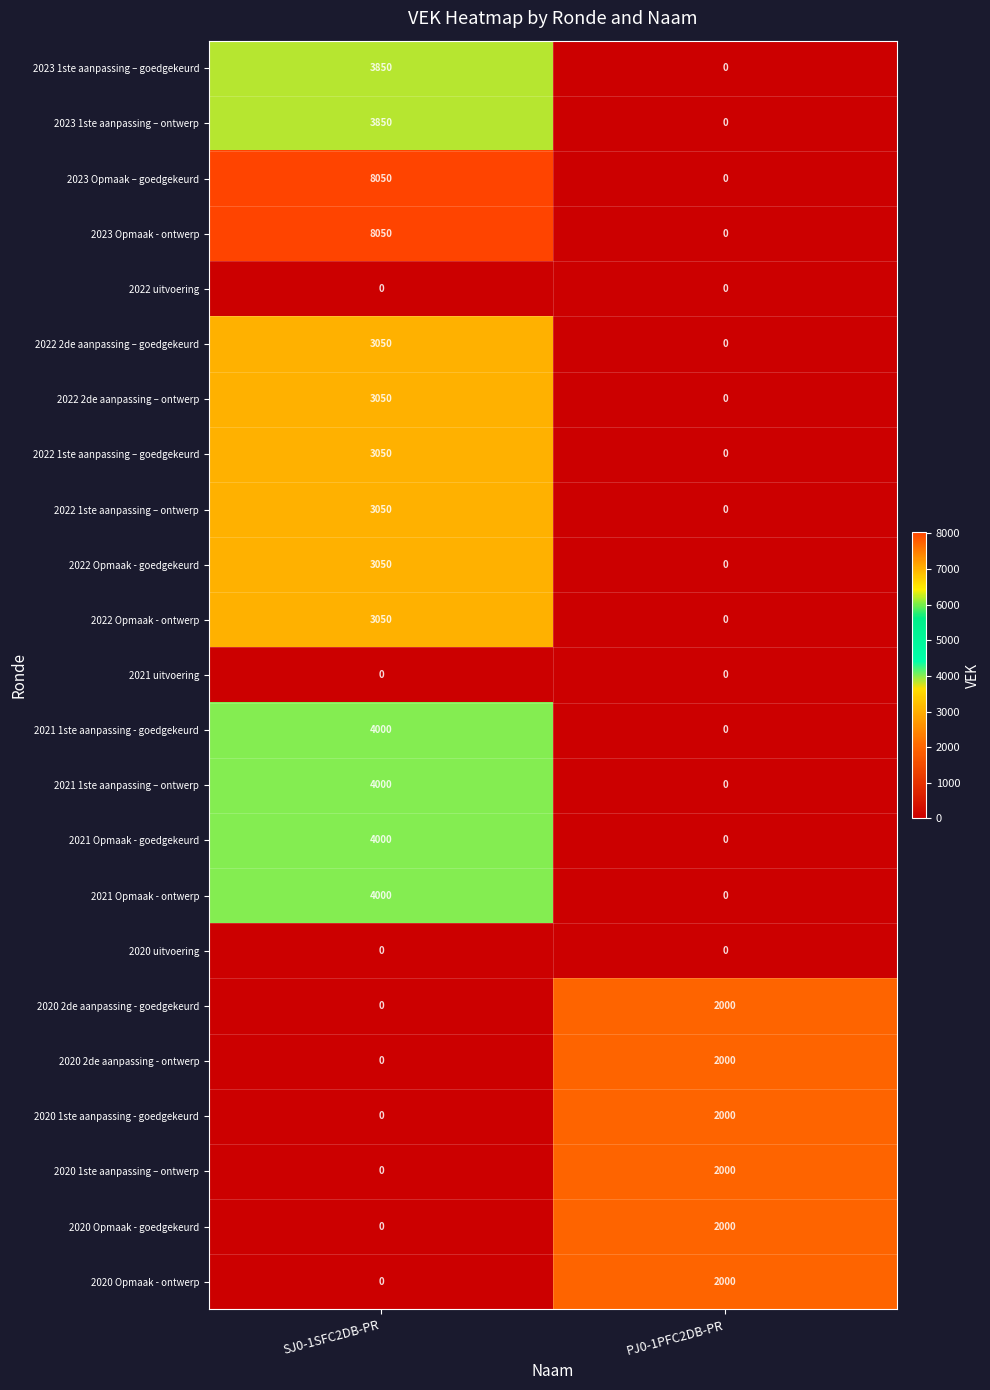

What is the highest value of the 2021 1ste aanpassing - goedgekeurd series?

4000